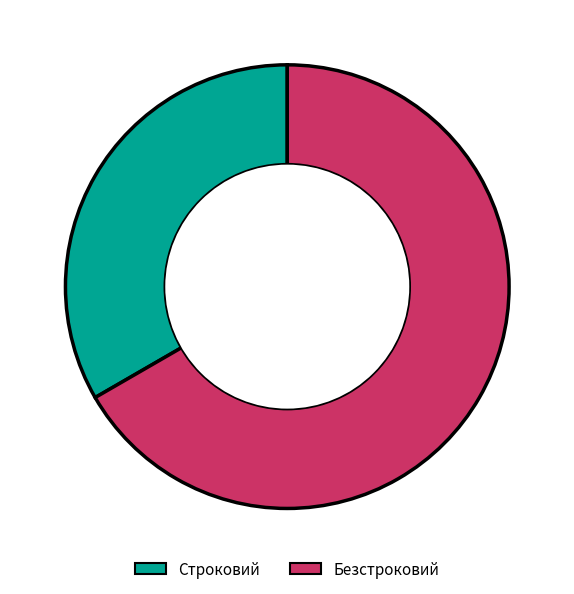

Is there a majority slice in this chart?

Yes